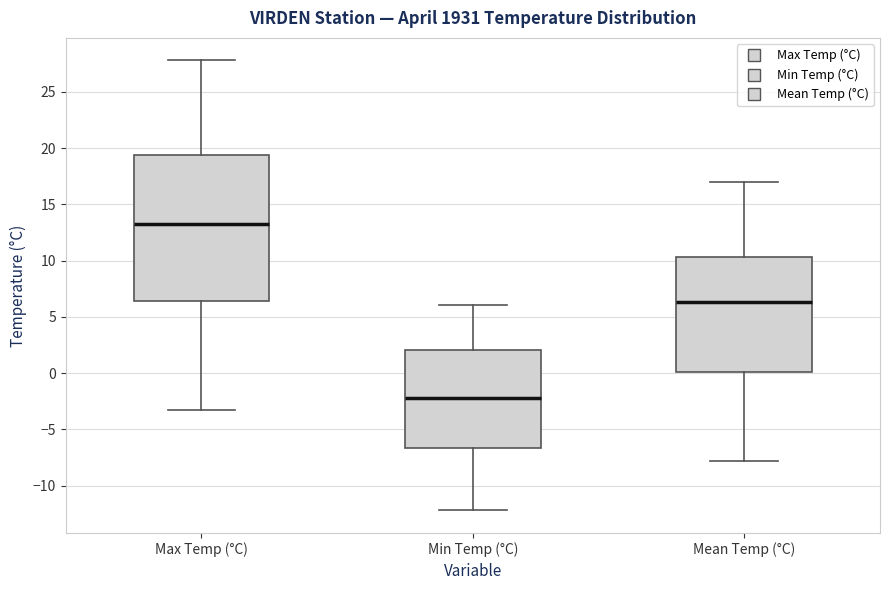

Which box's median line is the lowest?

Min Temp (°C)